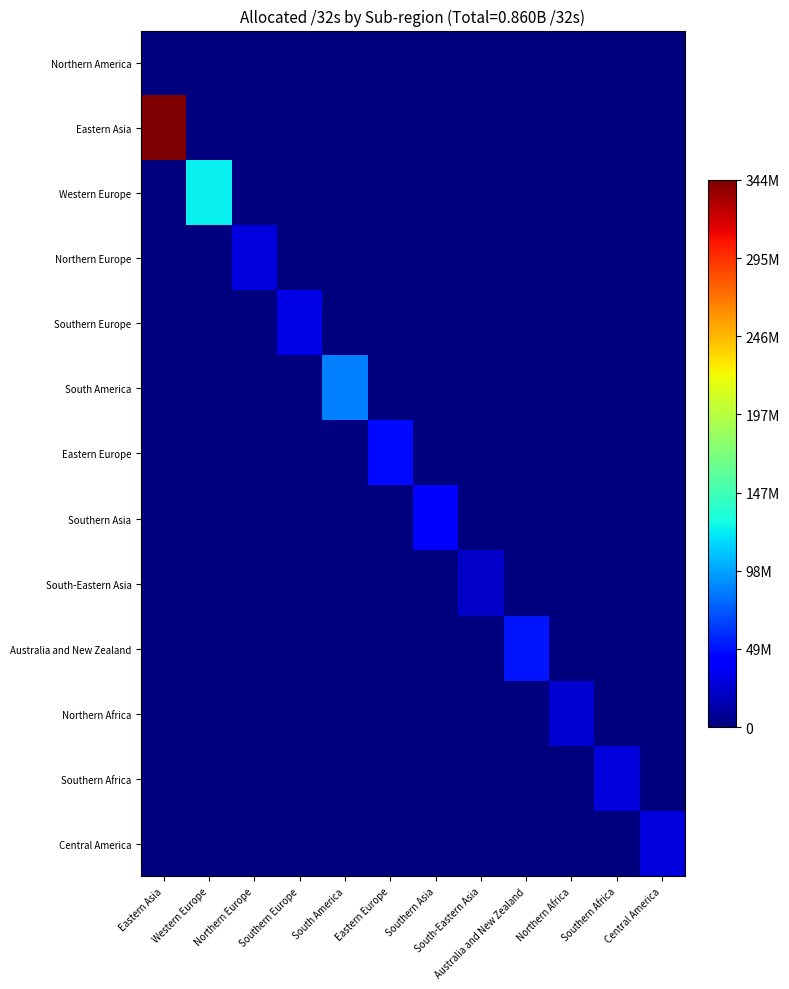

Which series has the largest range (max minus min)?

Eastern Asia